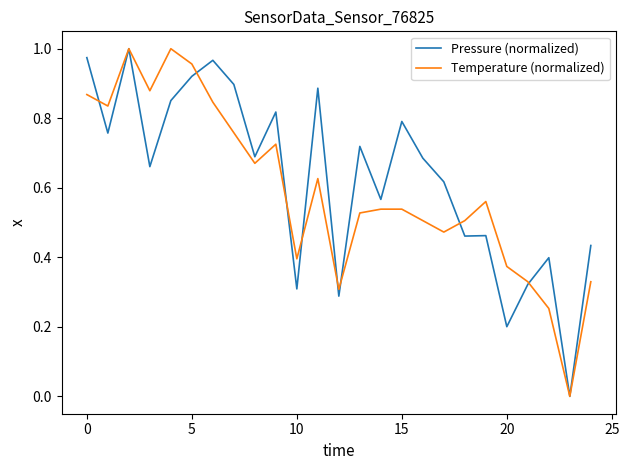

True or false: Pressure (normalized) has more than 0 interior local peaks.

True